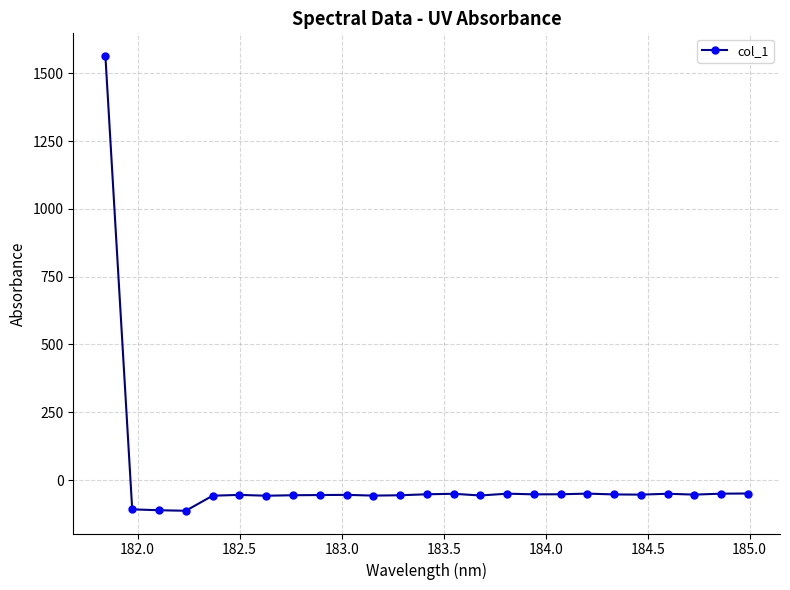

True or false: there are more than 1 points higher than both neighbors.

True